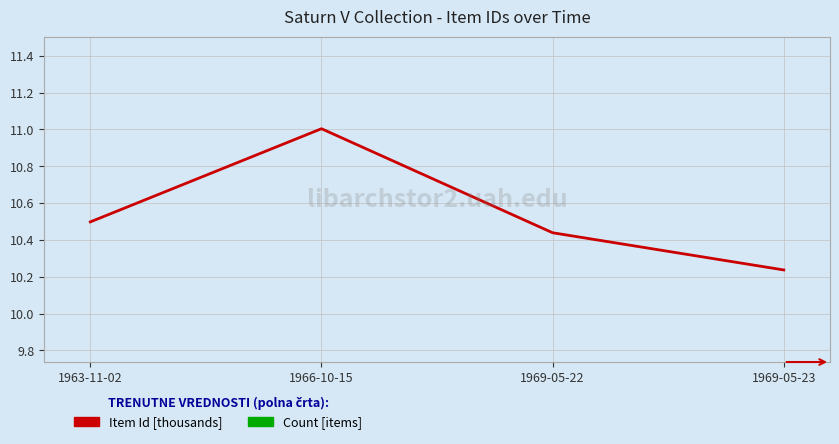

True or false: Count [items] and Item Id [thousands] intersect in this chart.

False